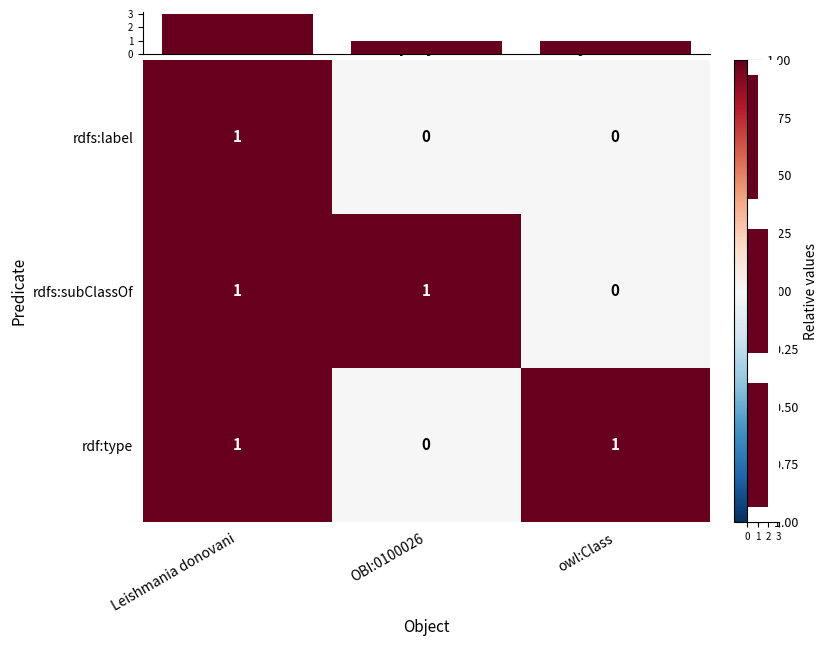

What is the sum of all row sum values?

5